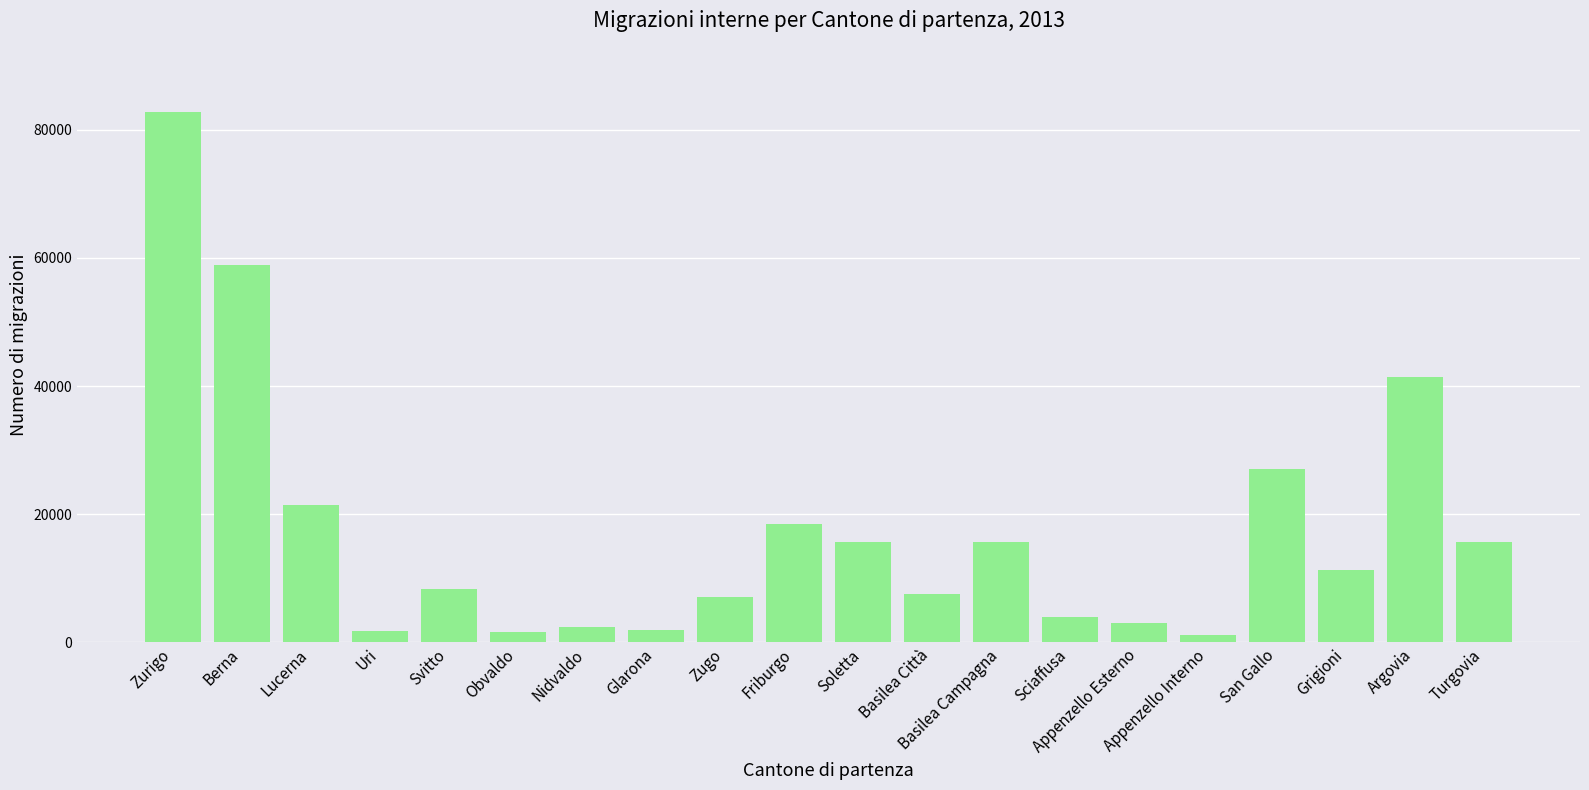

What is the label of the 10th bar from the right?

Soletta